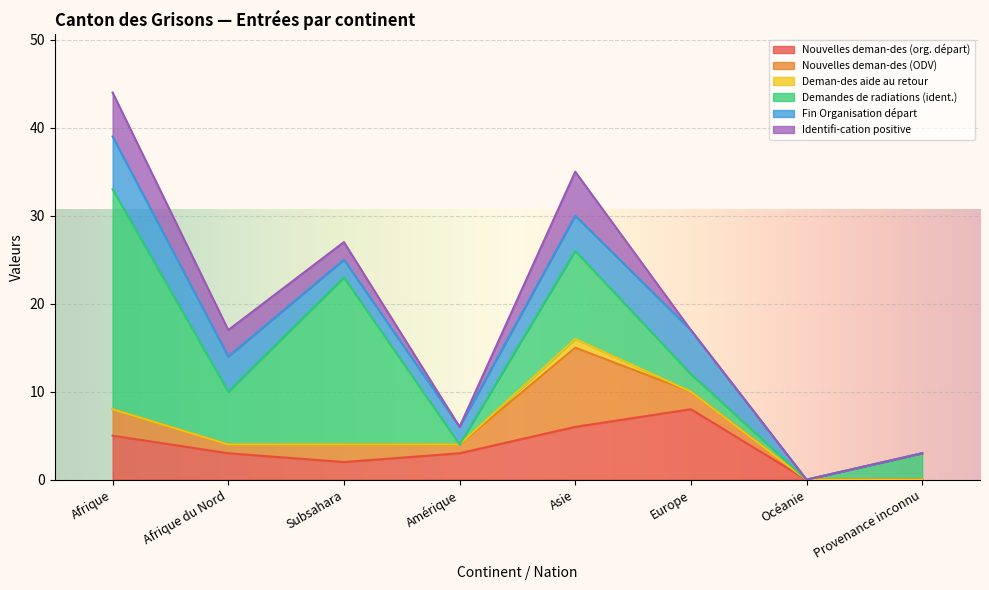

At which label does Demandes de radiations (ident.) reach its minimum?

Amérique